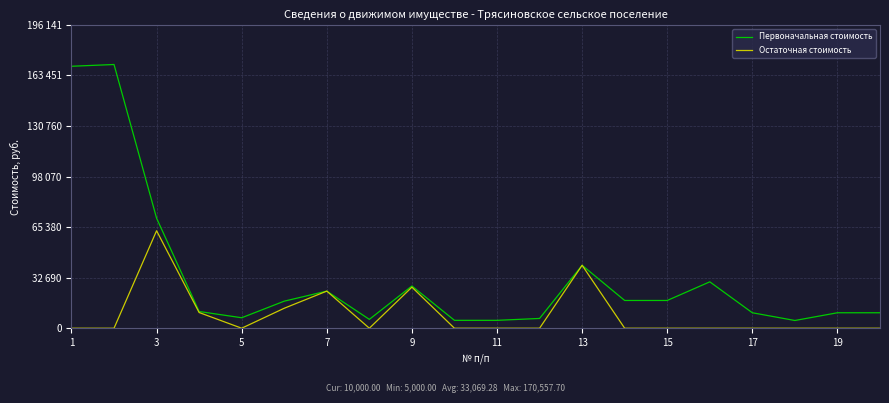

What are all the series names shown in the legend?

Первоначальная стоимость, Остаточная стоимость